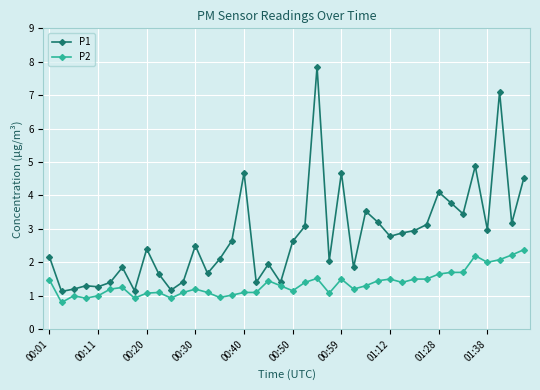

Rank the series by their maximum value, from highest to lowest.

P1, P2